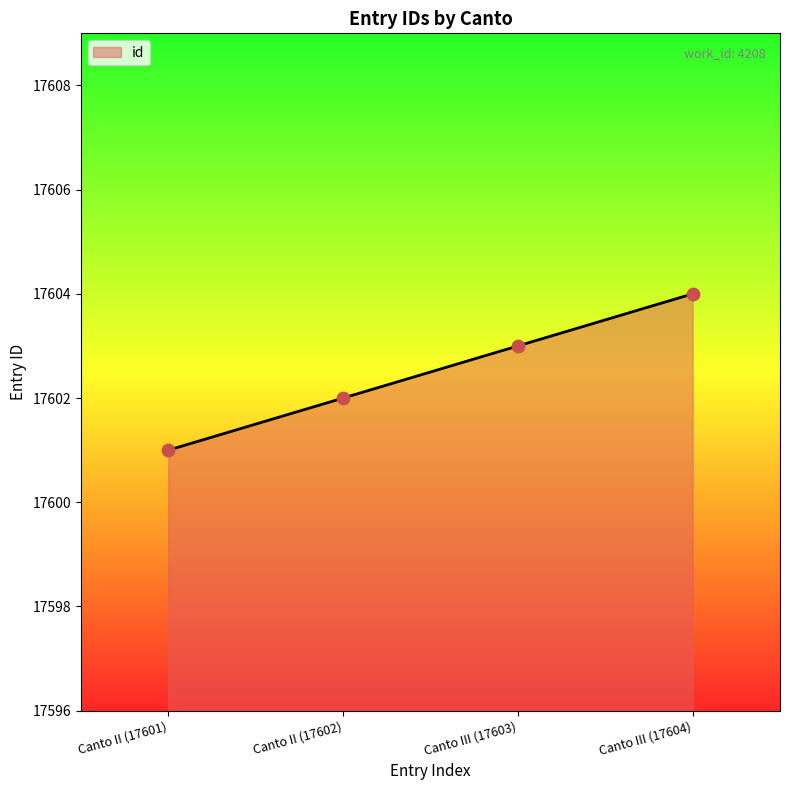

Between Canto III (17604) and Canto II (17602), which is larger?

Canto III (17604)